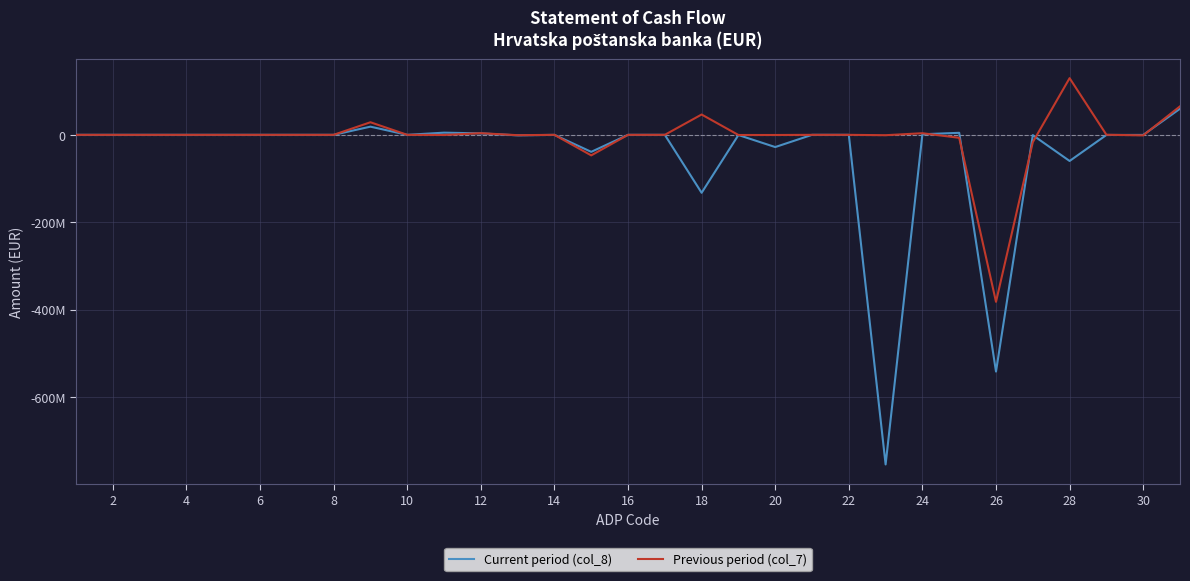

What are all the series names shown in the legend?

Current period (col_8), Previous period (col_7)